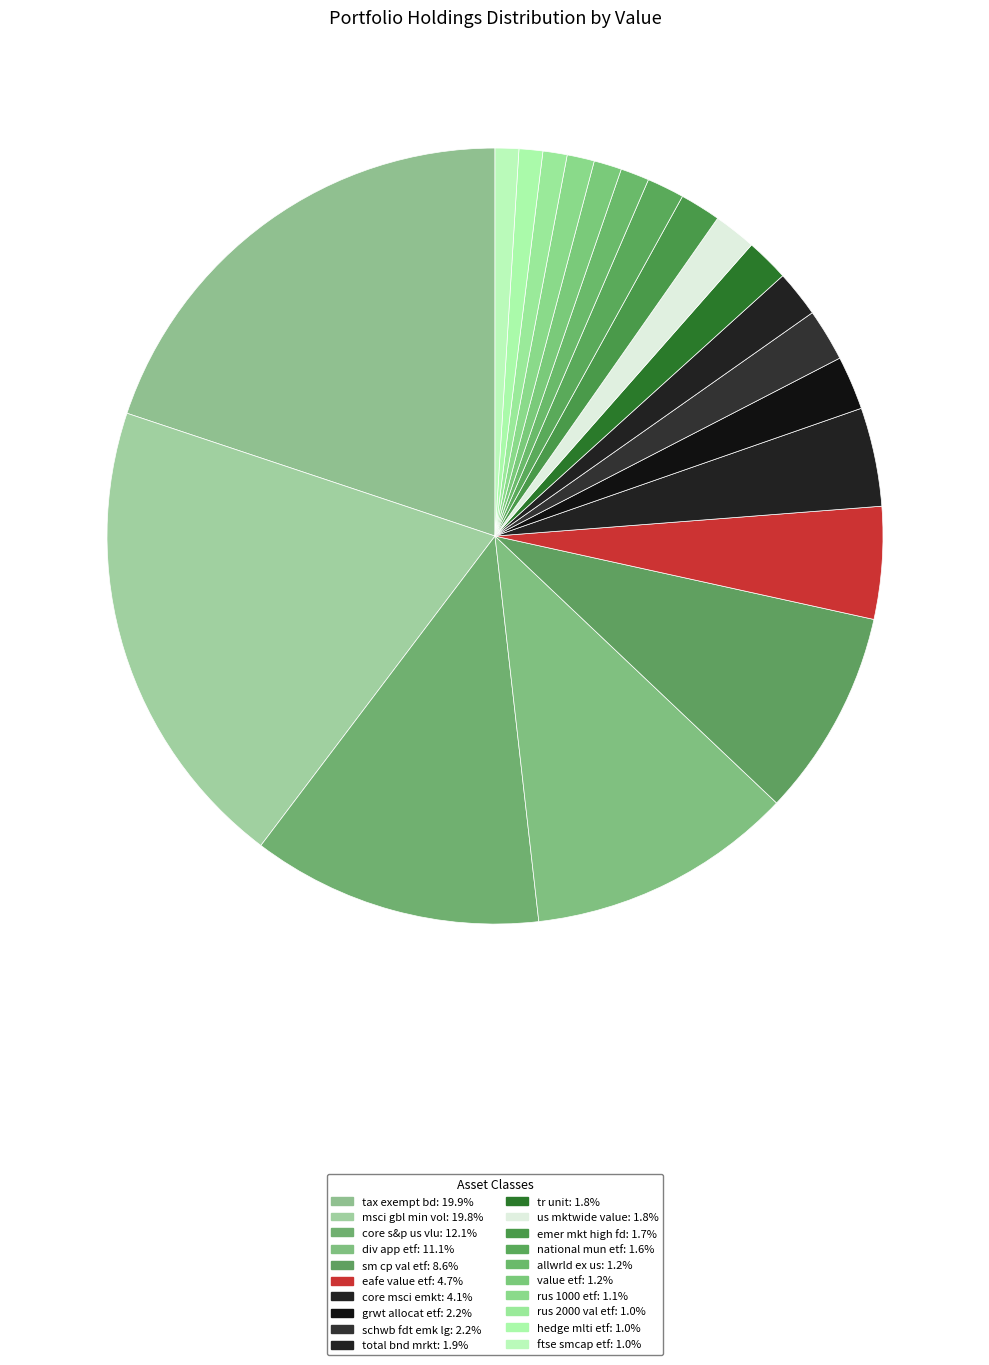

How many segments does this pie chart have?

20